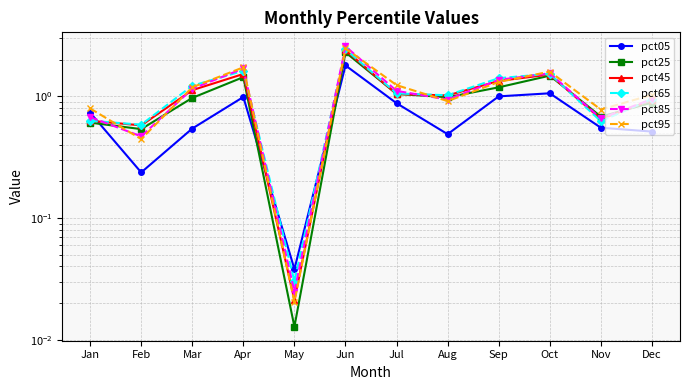

Reading left to right, what are all the values shown in this chart?

pct05: 0.7	0.2	0.5	1.0	0.0	1.8	0.9	0.5	1.0	1.1	0.6	0.5
pct25: 0.6	0.5	1.0	1.4	0.0	2.3	1.0	1.0	1.2	1.5	0.7	0.9
pct45: 0.6	0.6	1.1	1.5	0.0	2.4	1.0	1.0	1.3	1.5	0.7	0.9
pct65: 0.6	0.6	1.2	1.6	0.0	2.4	1.1	1.0	1.4	1.5	0.6	1.0
pct85: 0.7	0.5	1.2	1.7	0.0	2.6	1.1	0.9	1.4	1.5	0.7	1.0
pct95: 0.8	0.4	1.2	1.7	0.0	2.5	1.2	0.9	1.3	1.6	0.8	1.0